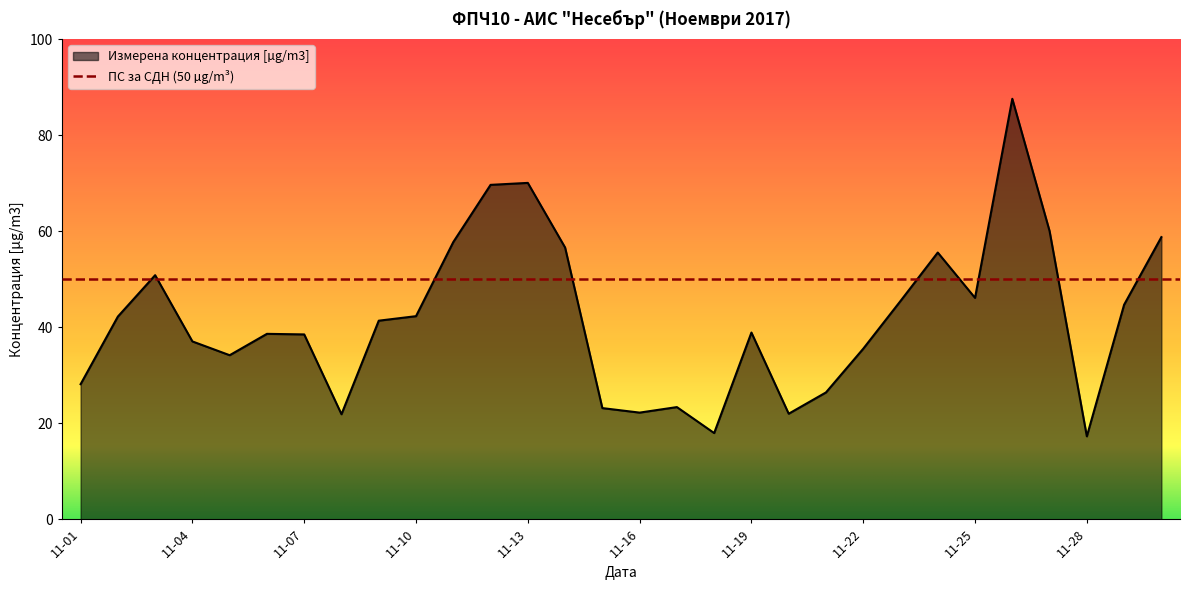

At which category does the data reach its first local peak?

2017-11-03